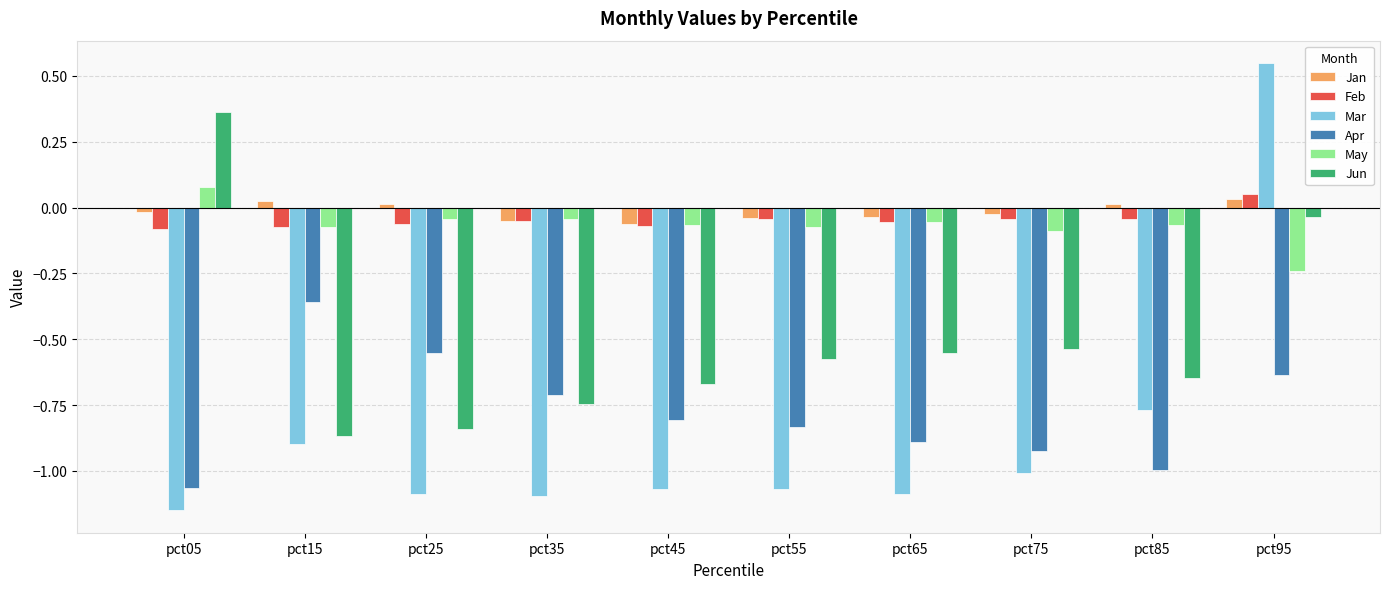

True or false: Jun has a value of -0.9 at pct65.

False